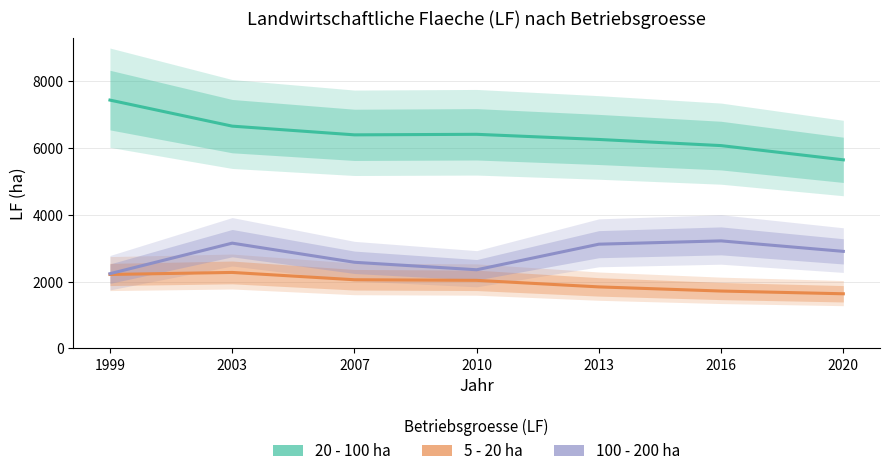

What is the difference between the maximum and second lowest values in the 5 - 20 ha series?

557